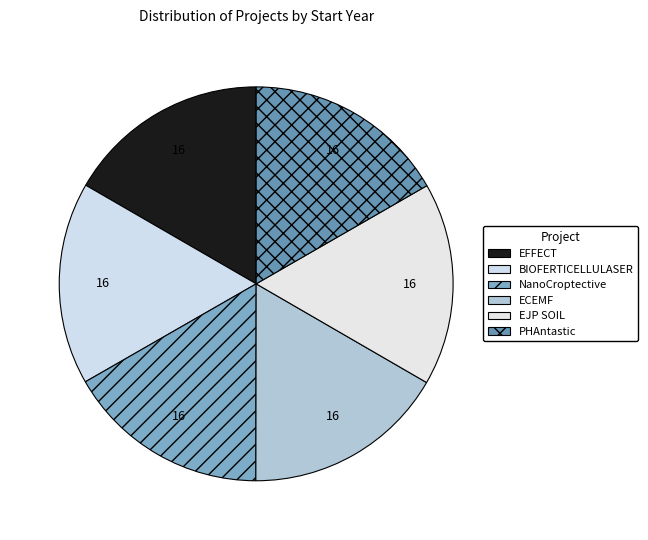

Combined, do ECEMF and EFFECT account for over 50%?

No